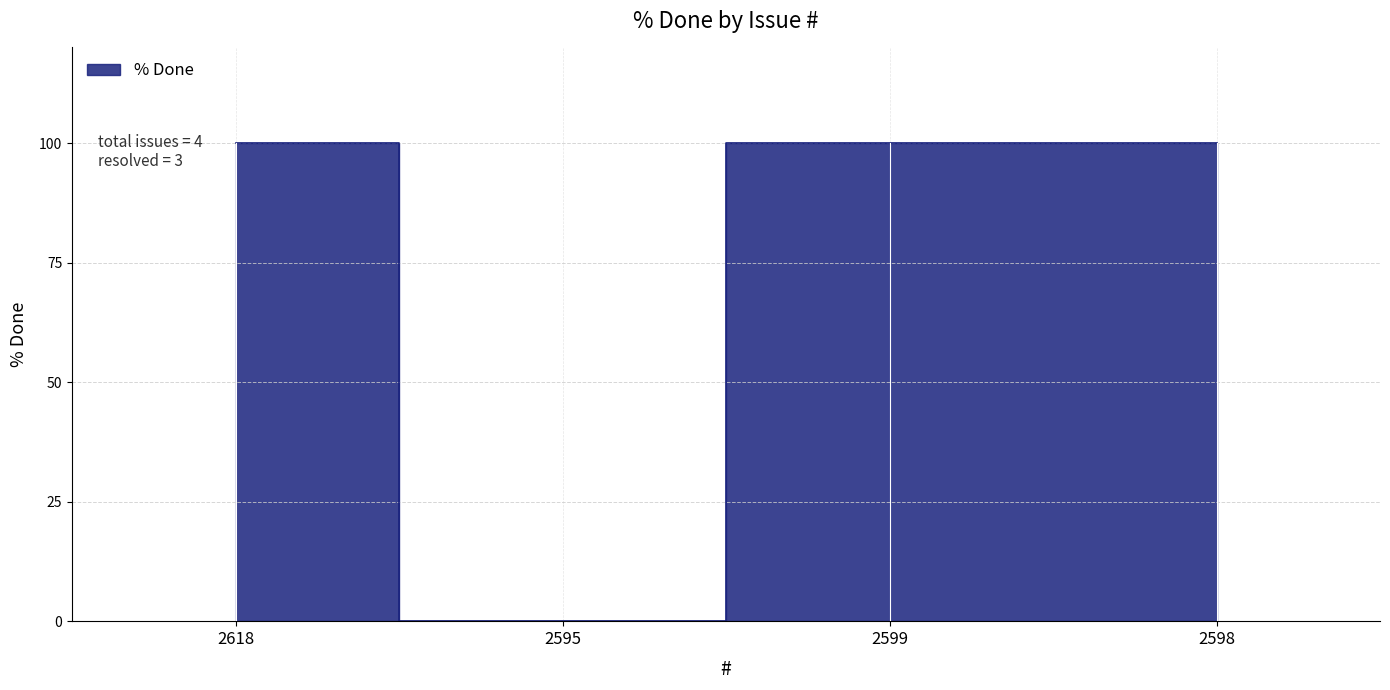

Reading left to right, transcribe all the data shown in this chart.

2618=100	2595=0	2599=100	2598=100